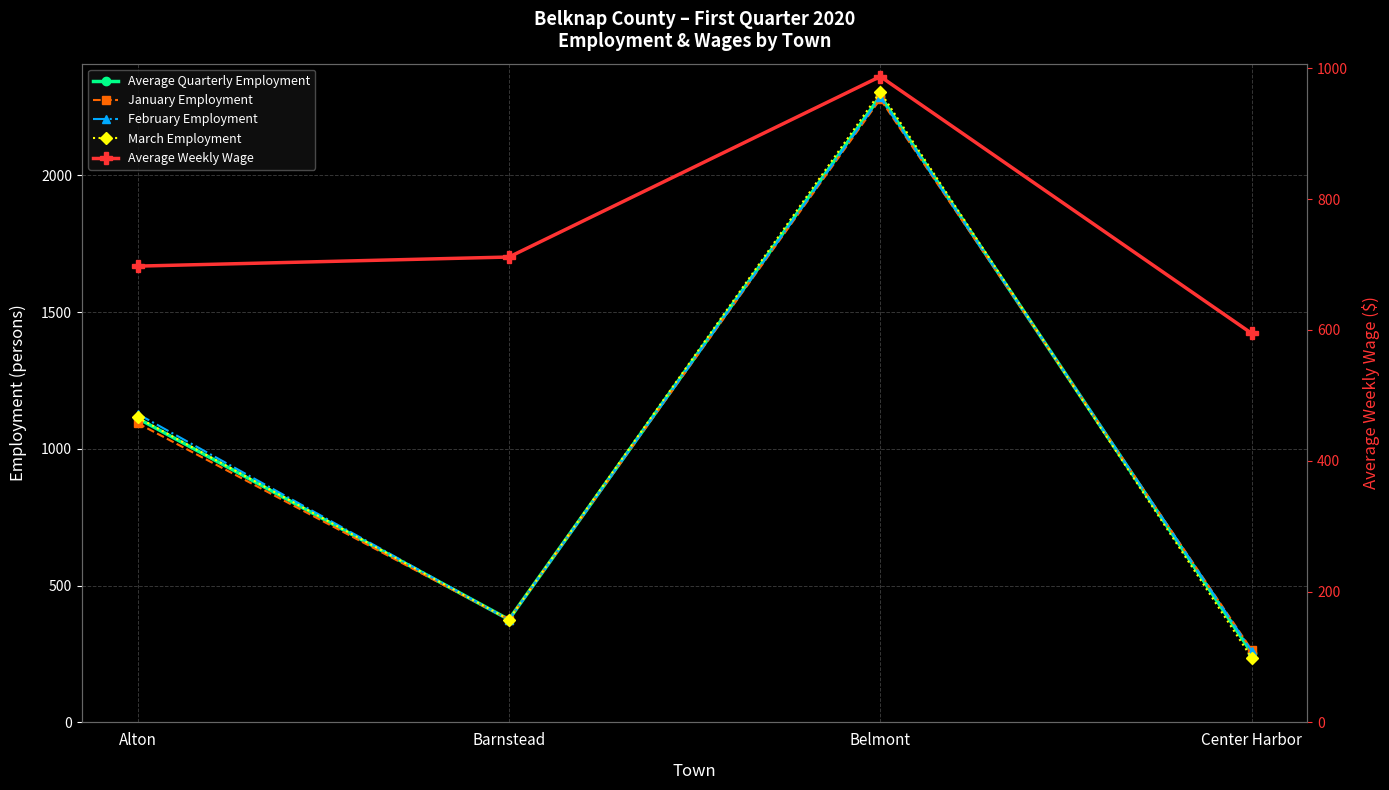

What is the sum of the January Employment values at Belmont and Barnstead?

2655.0